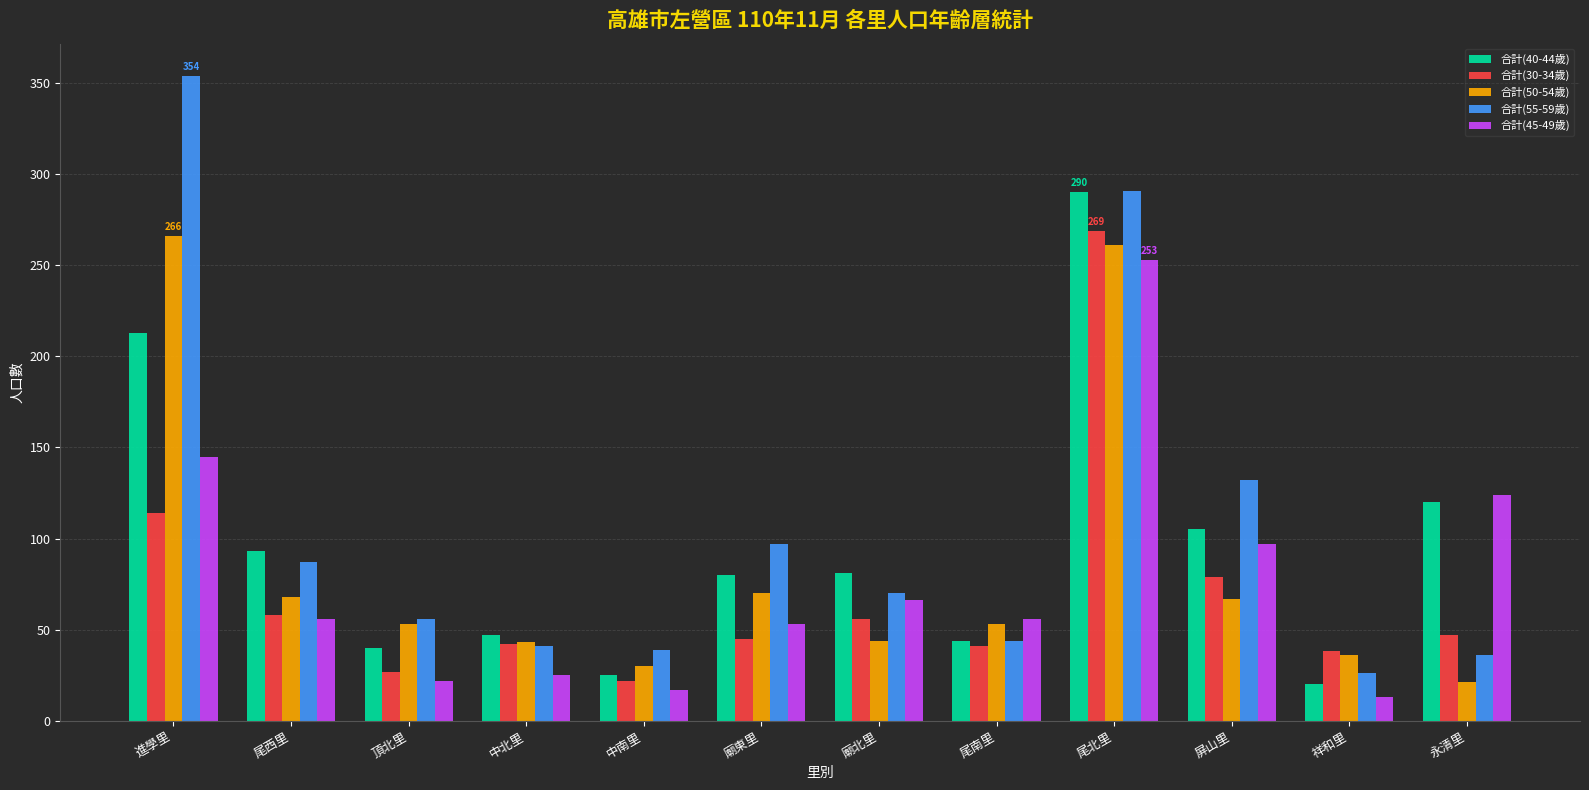

What is the maximum value shown in the chart?

354